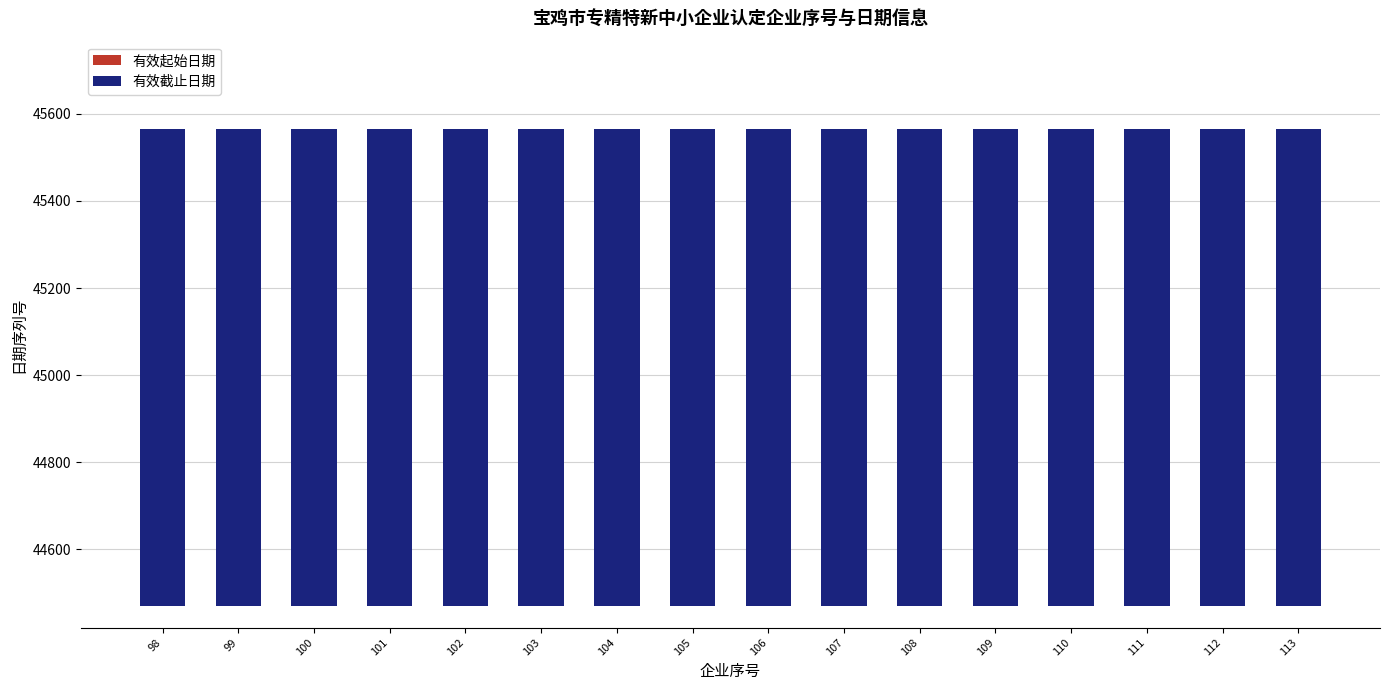

Which series has the largest total across all categories?

有效截止日期